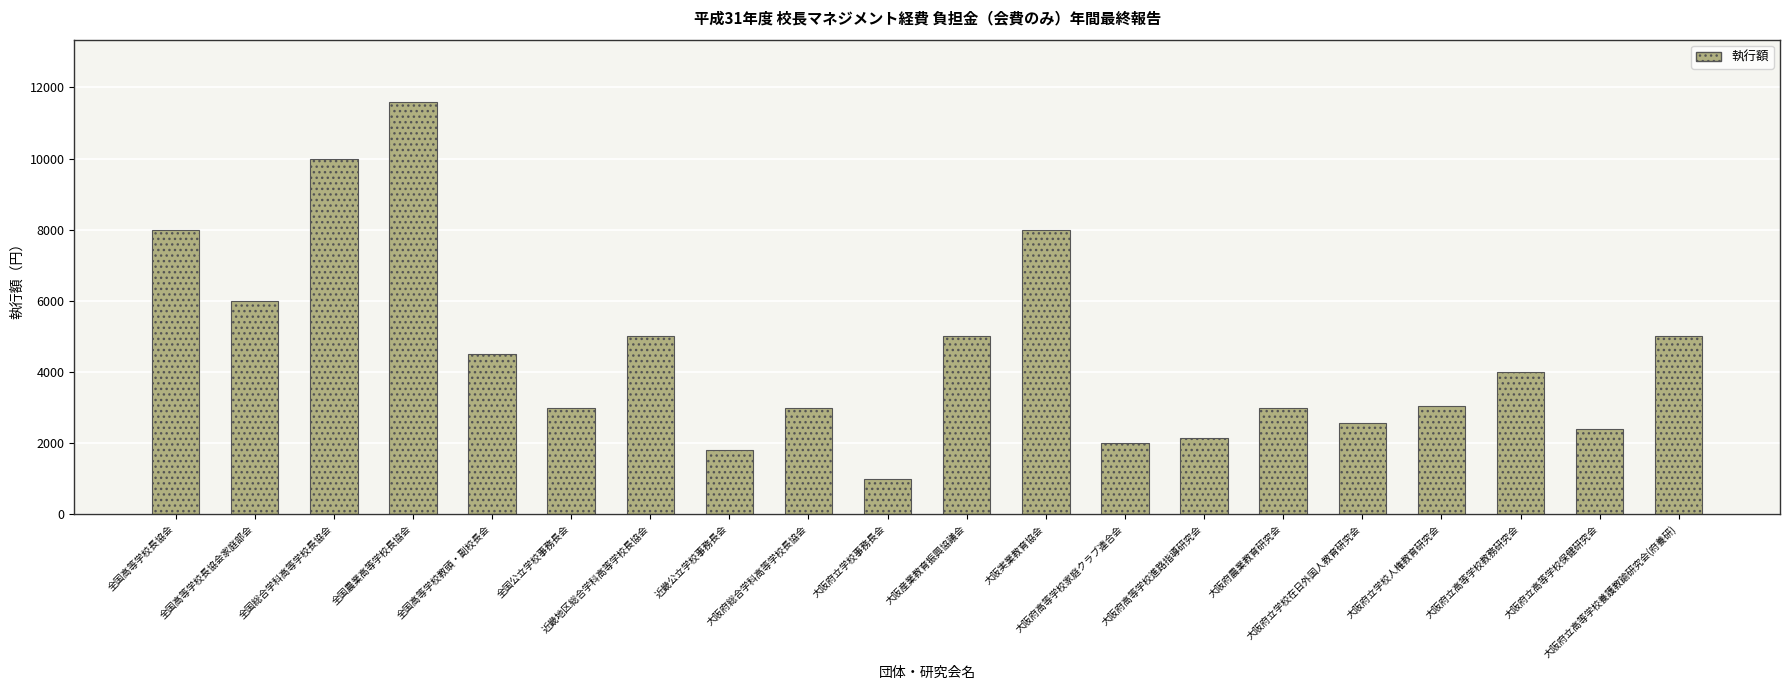

What is the difference between the maximum and minimum values?

10600